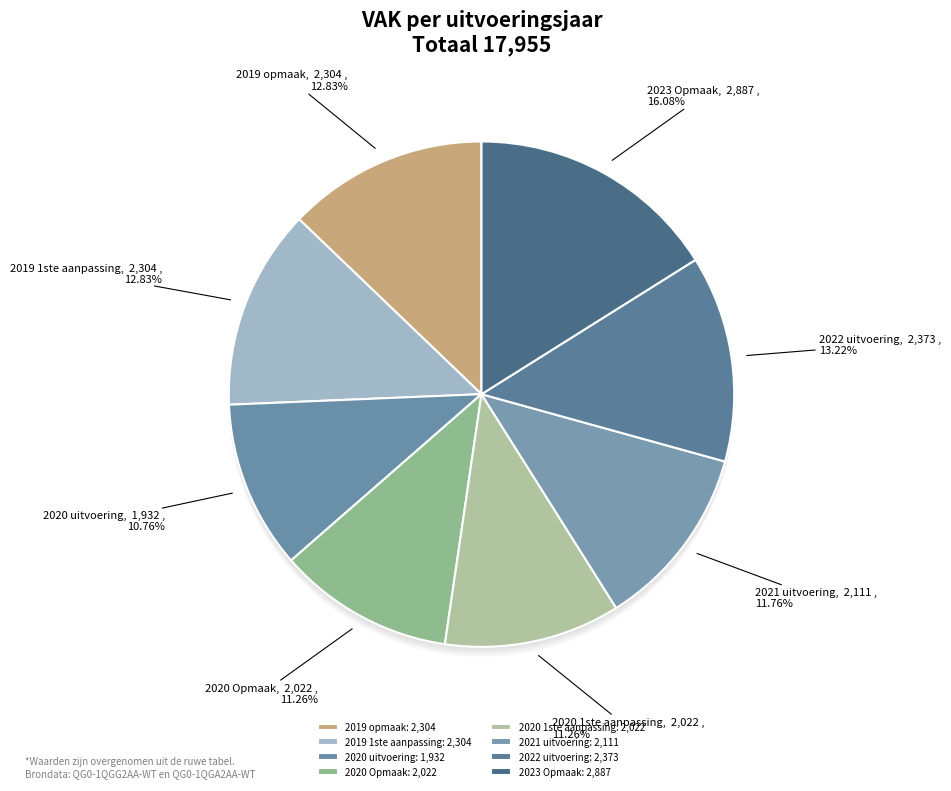

To the nearest percent, what percentage of the pie is 2022 uitvoering?

13%